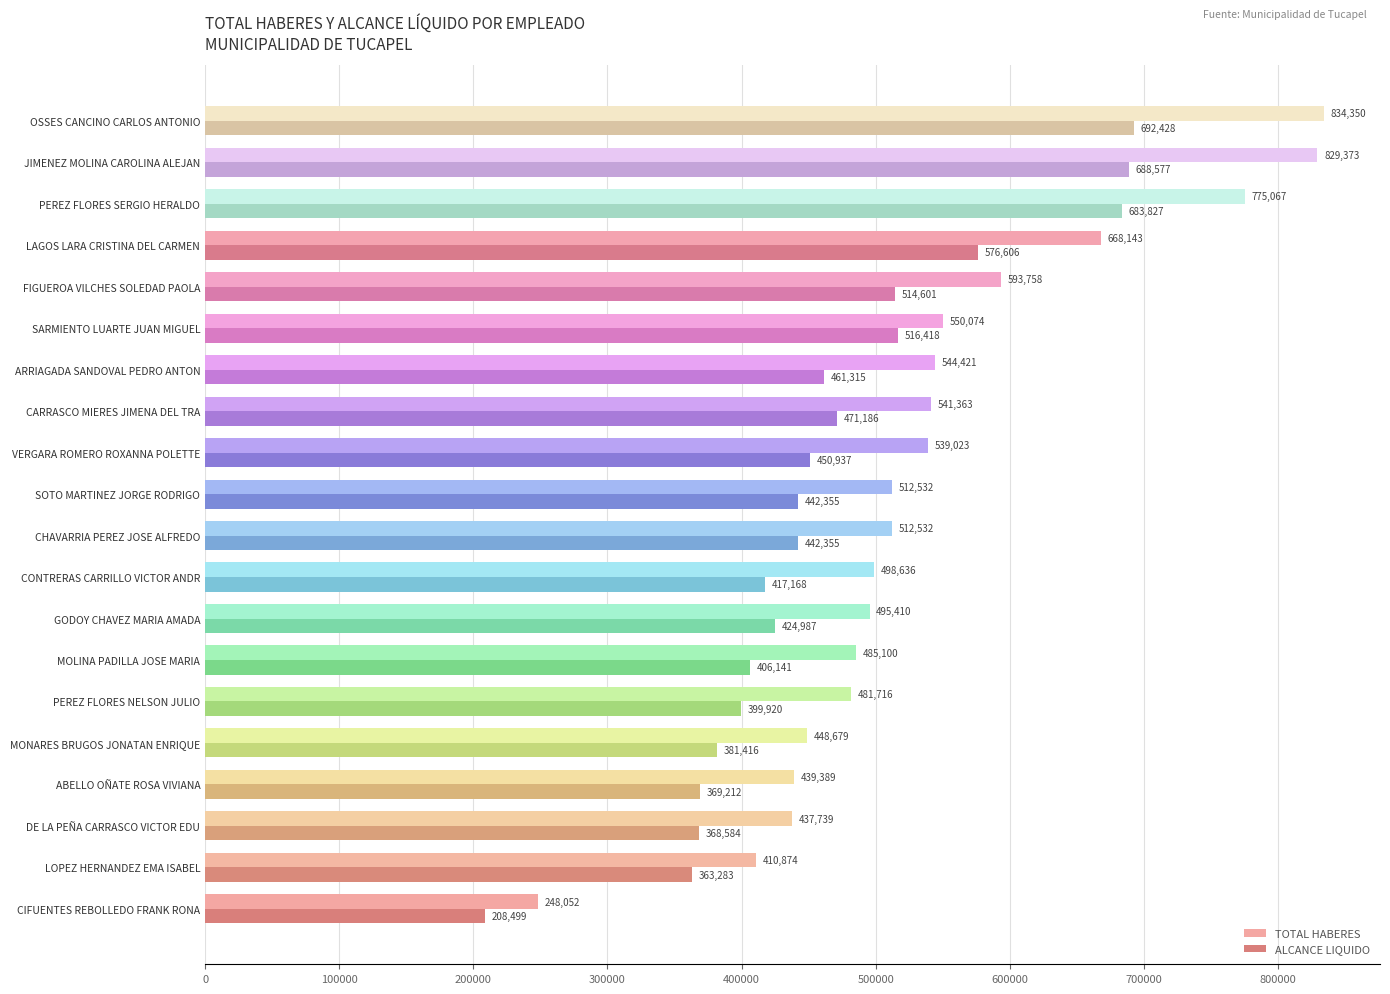

Which series changed the most between DE LA PEÑA CARRASCO VICTOR EDU and MONARES BRUGOS JONATAN ENRIQUE?

ALCANCE LIQUIDO